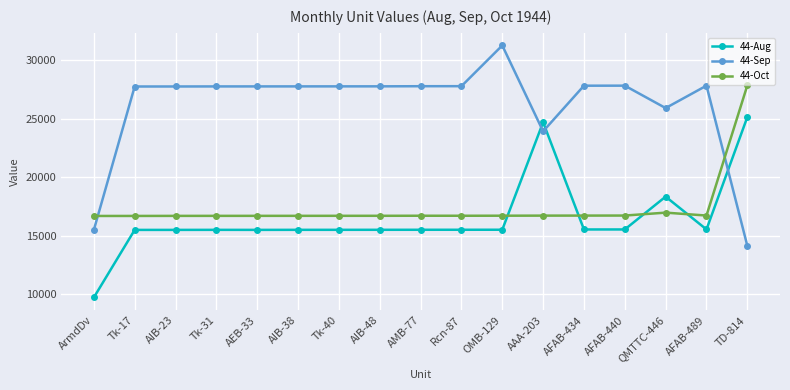

Rank the series by their maximum value, from highest to lowest.

44-Sep, 44-Oct, 44-Aug